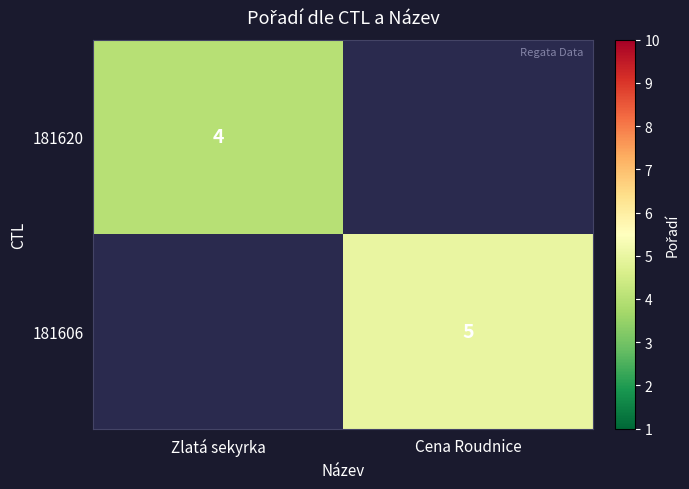

At how many categories does at least one series exceed 4?

1